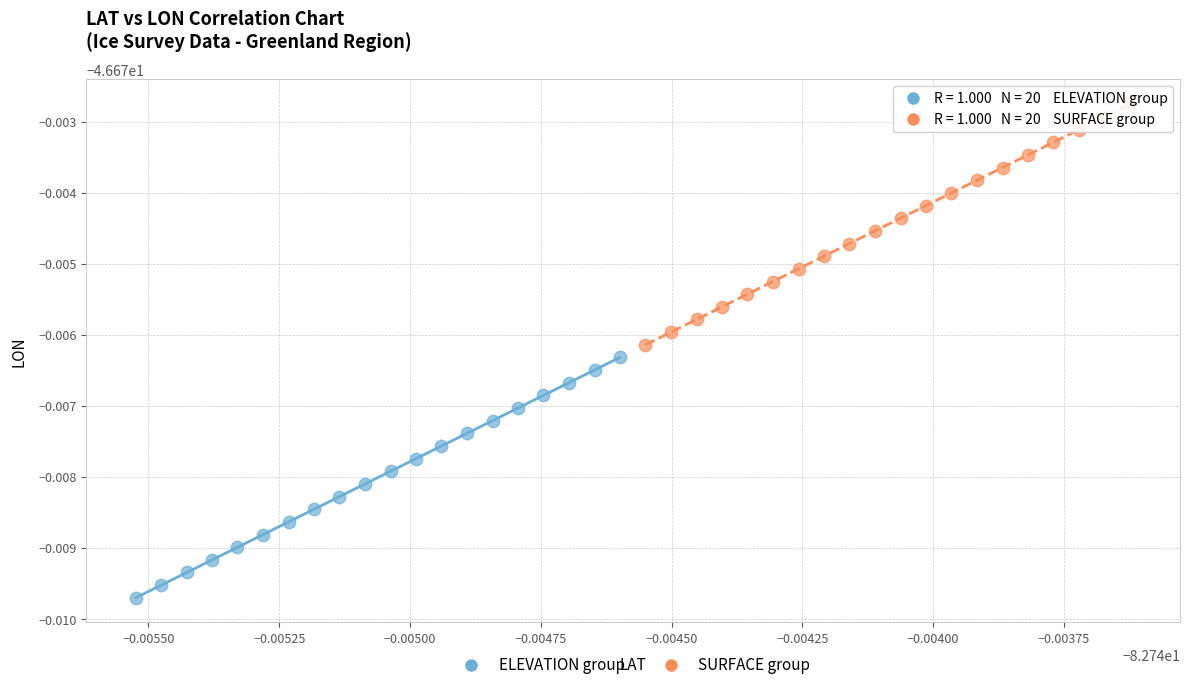

Which series has the largest Y range (max minus min)?

SURFACE group